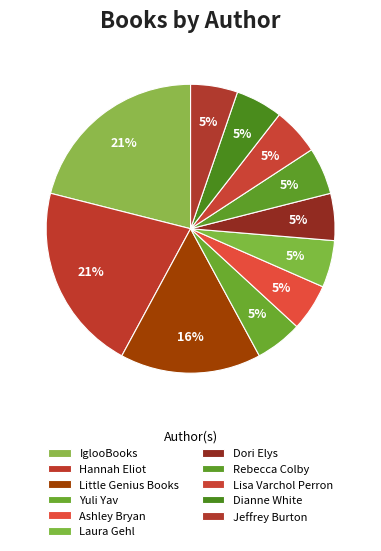

To the nearest percent, what percentage of the pie is Little Genius Books?

16%